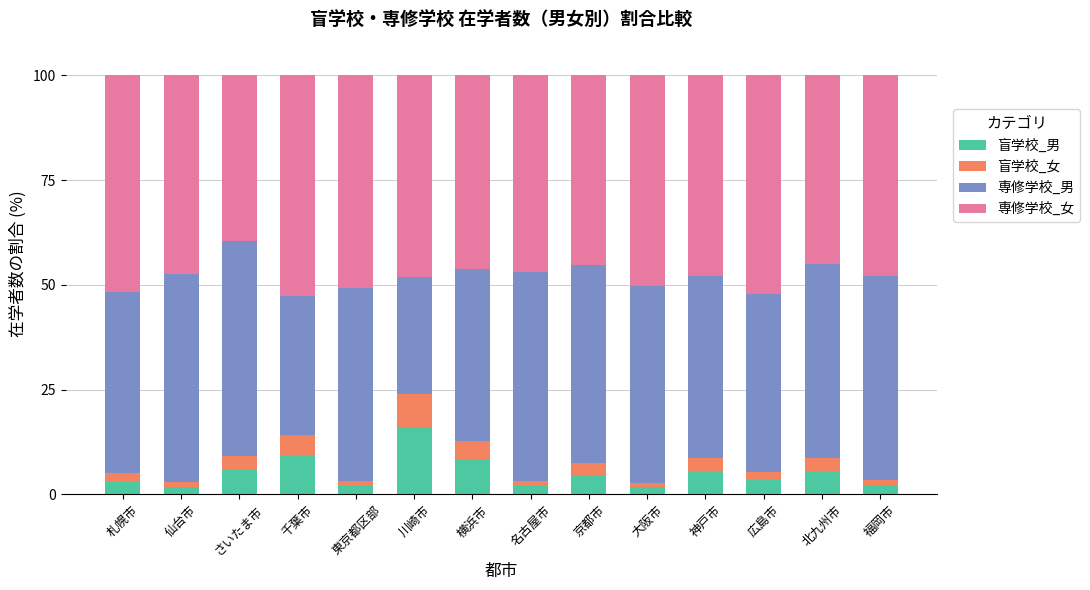

What are all the series names shown in the legend?

盲学校_男, 盲学校_女, 専修学校_男, 専修学校_女